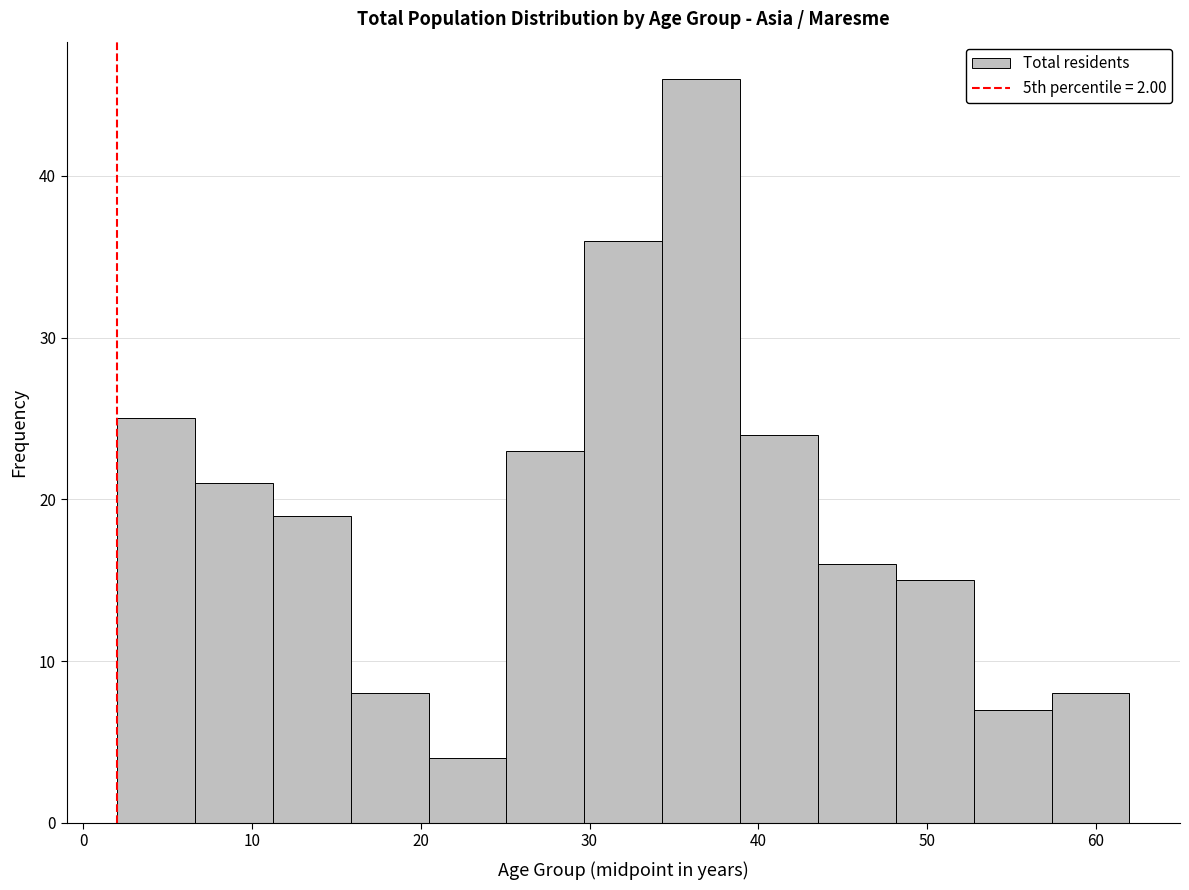

Reading left to right, transcribe this chart: for each bar, give the range it covers on the x-axis and its height. Neither the bar edges nor the heights are printed on the chart, so give them approximately, as read against the axes.

2 to 7: 25
7 to 11: 21
11 to 16: 19
16 to 20: 8
20 to 25: 4
25 to 30: 23
30 to 34: 36
34 to 39: 46
39 to 44: 24
44 to 48: 16
48 to 53: 15
53 to 57: 7
57 to 62: 8